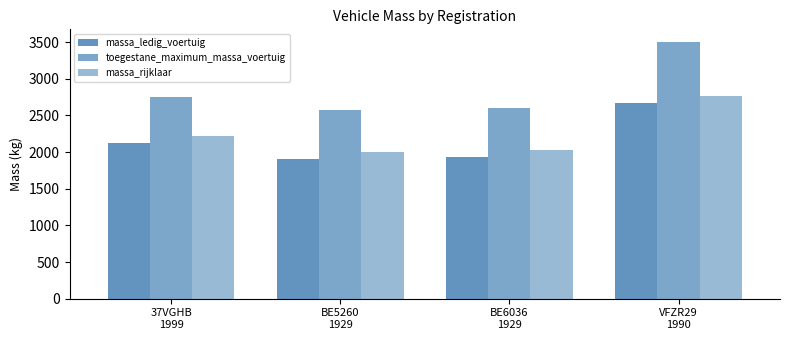

Between BE6036
1929 and VFZR29
1990, which is larger?

VFZR29
1990